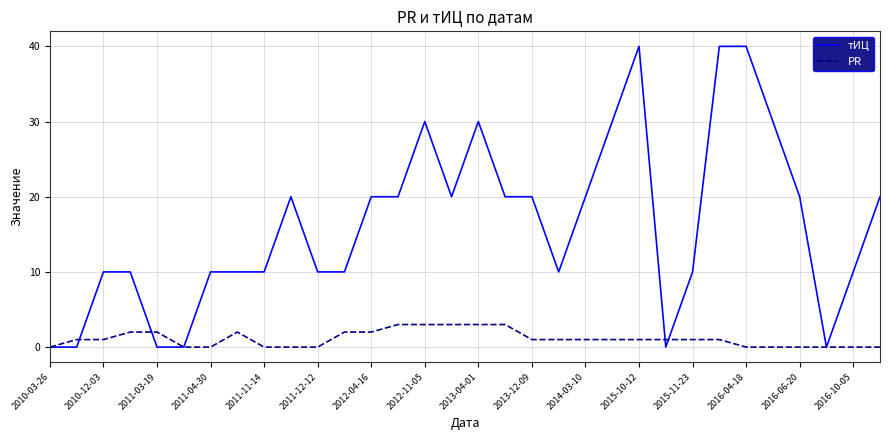

What is the maximum value for PR?

3